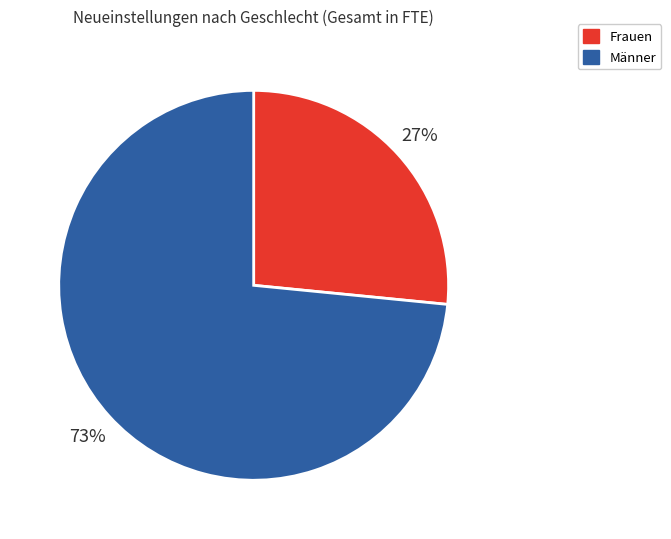

Rank the categories by value from highest to lowest.

Männer, Frauen